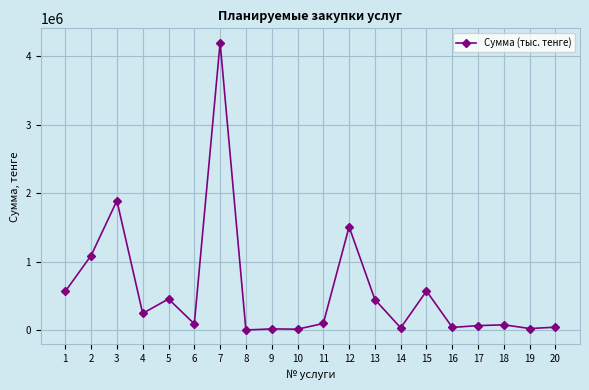

What is the ratio of the value at 13 to the value at 15?

0.8